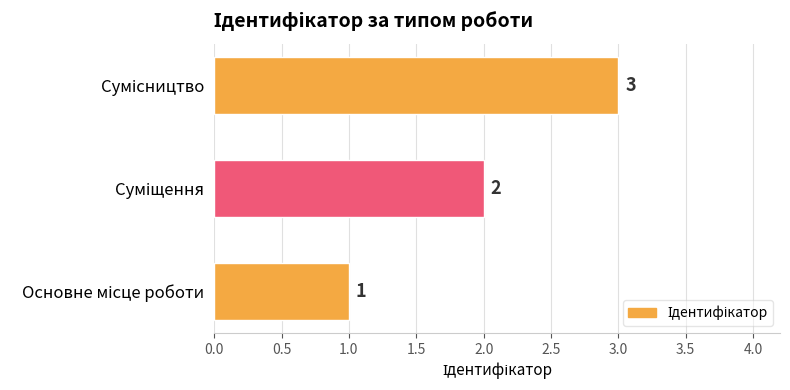

Count the values in the range 1 to 3.

3